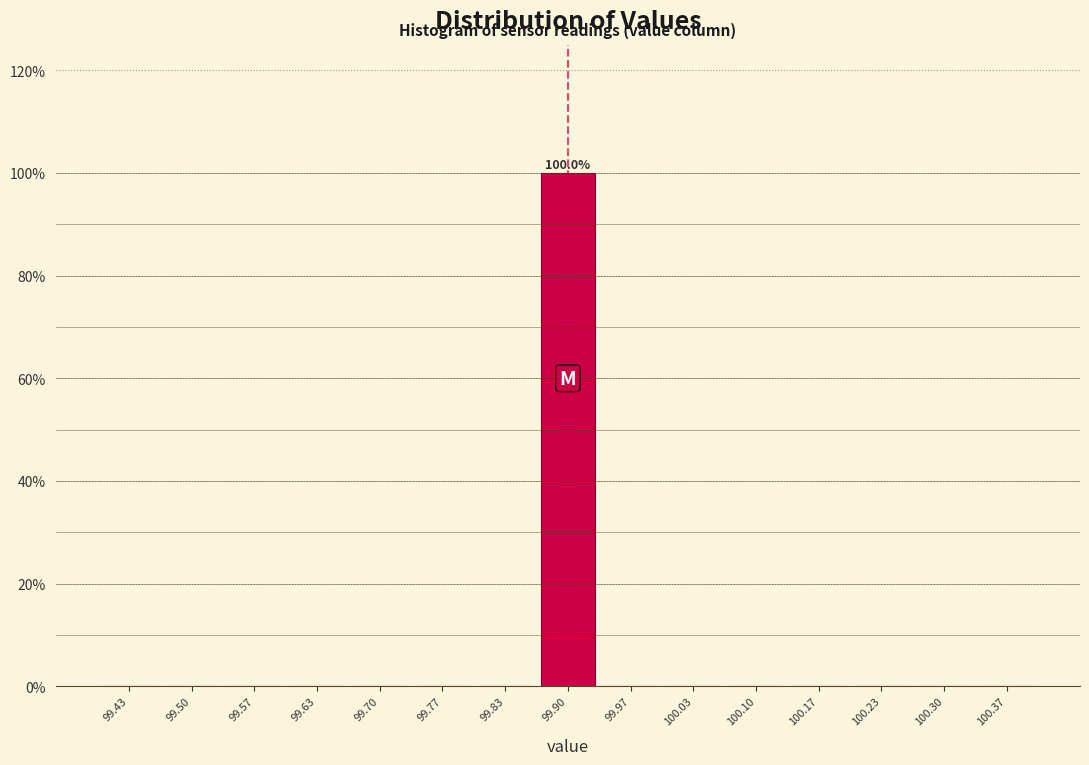

Over which range of the x-axis is the bar tallest?

99.87 to 99.93